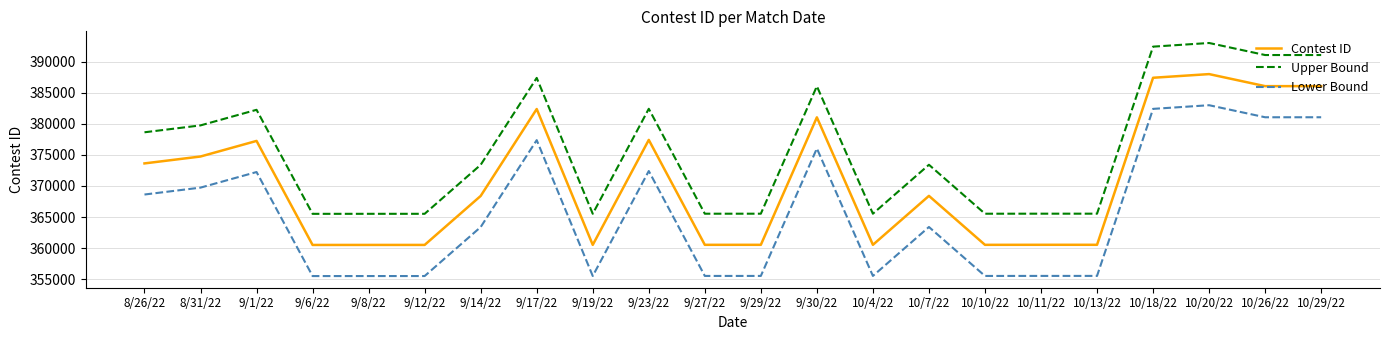

How many distinct data groups are displayed?

3